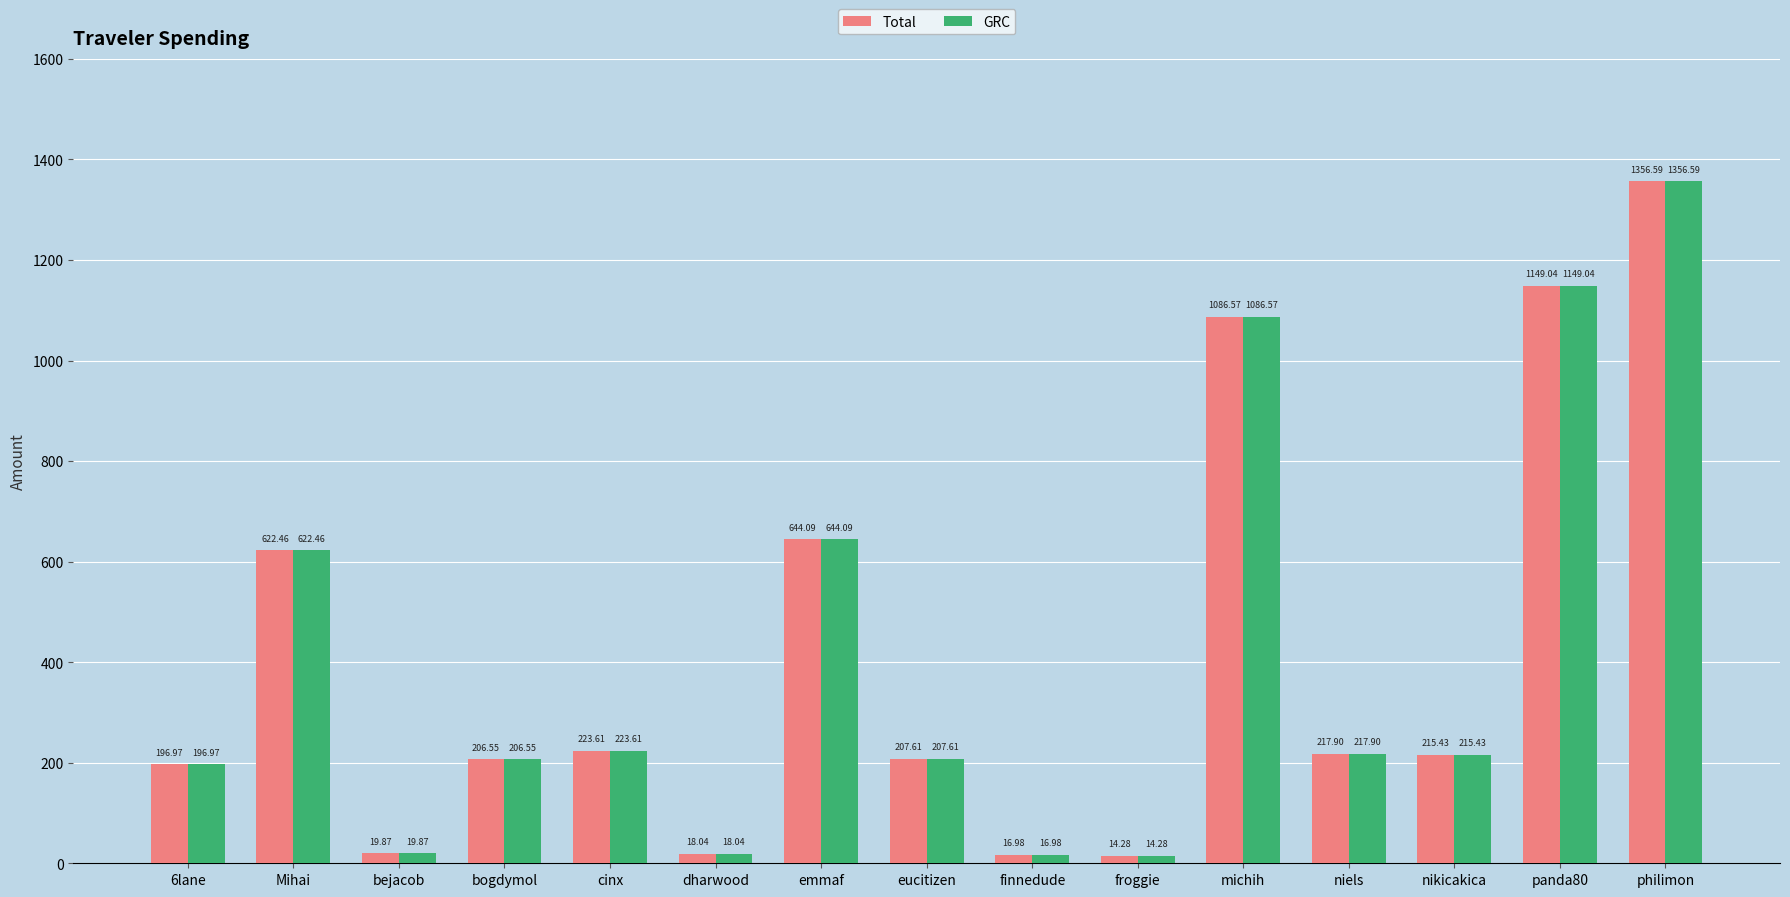

What is the value of the Total bar at the 4th from the left?

206.6